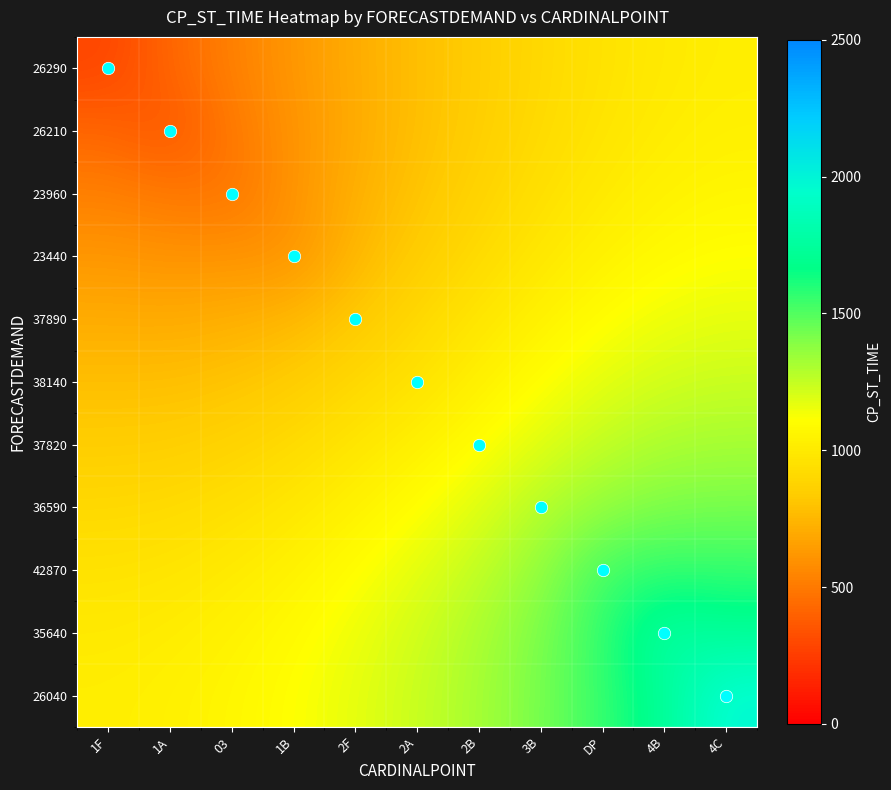

Which has a higher value, 2B or DP?

DP